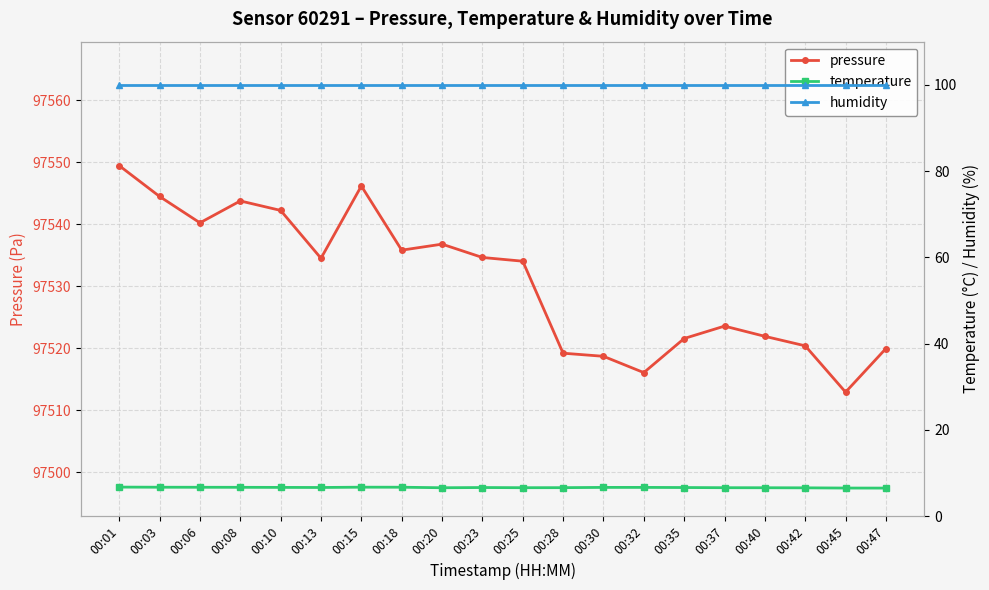

True or false: temperature and pressure intersect in this chart.

False